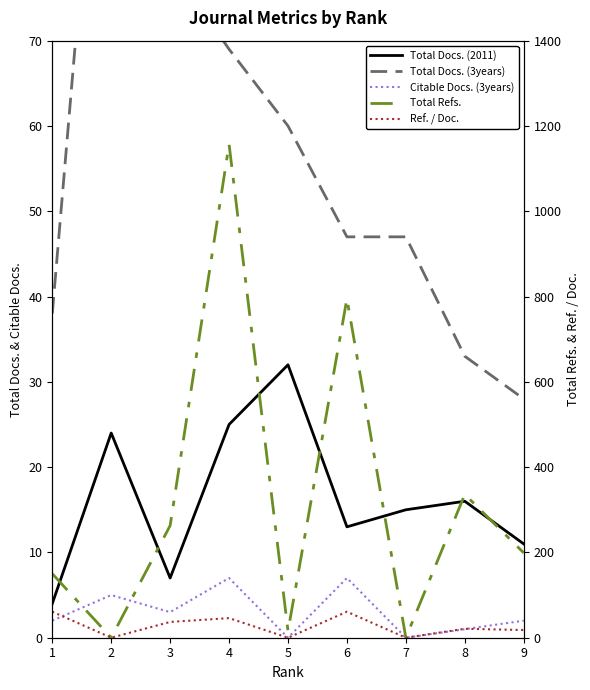

At which category does Citable Docs. (3years) reach its first local peak?

2